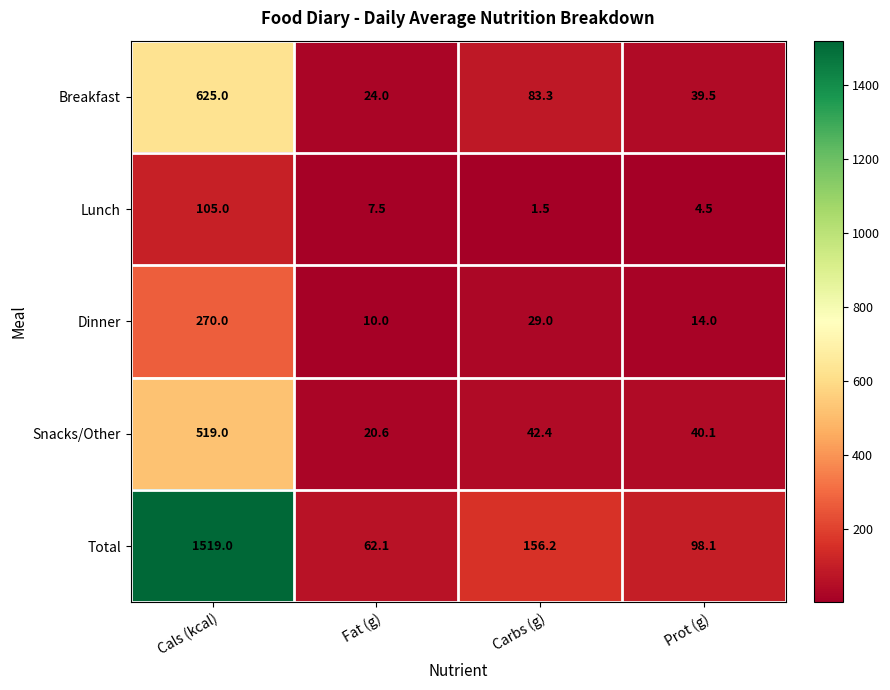

What is the difference between the maximum and second lowest values in the Lunch series?

100.5